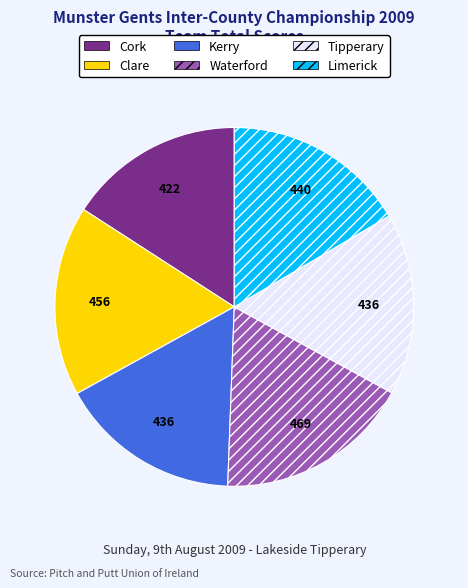

Do Clare and Kerry together represent more than half of the pie?

No